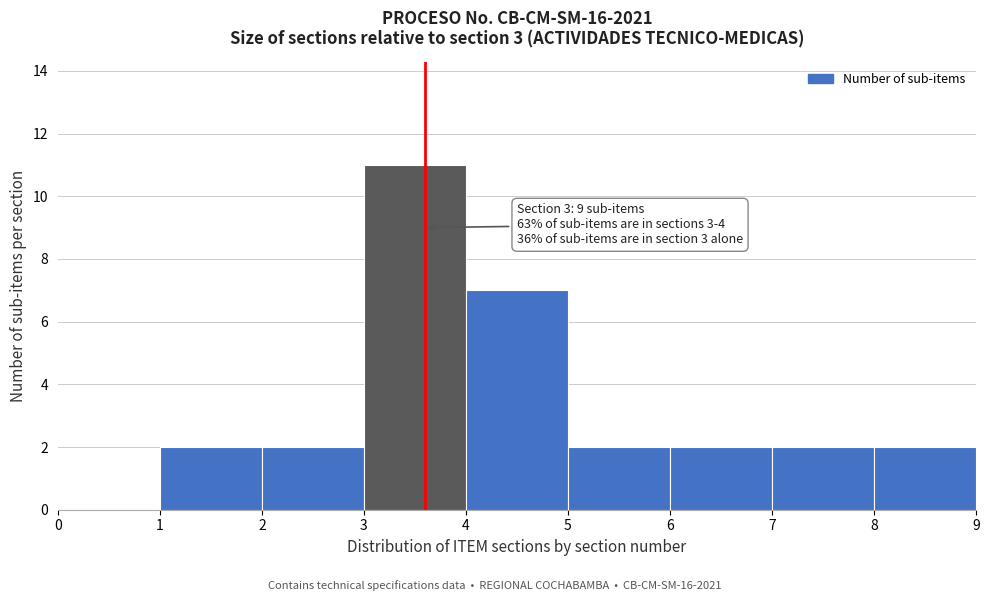

Which range on the x-axis has the tallest bar?

3 to 4